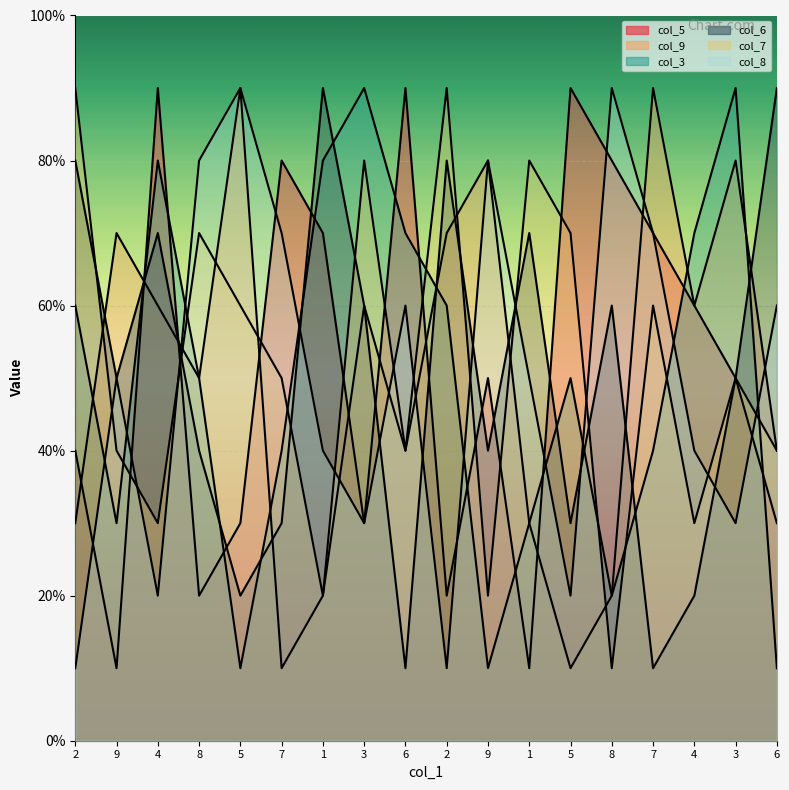

How many data points in col_6 are above 5?

8